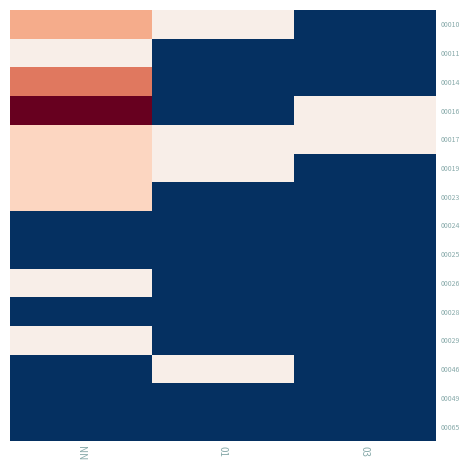

Reading left to right, list all the values displayed in this chart.

00010: NN=3	01=1	03=0
00011: NN=1	01=0	03=0
00014: NN=4	01=0	03=0
00016: NN=7	01=0	03=1
00017: NN=2	01=1	03=1
00019: NN=2	01=1	03=0
00023: NN=2	01=0	03=0
00024: NN=0	01=0	03=0
00025: NN=0	01=0	03=0
00026: NN=1	01=0	03=0
00028: NN=0	01=0	03=0
00029: NN=1	01=0	03=0
00046: NN=0	01=1	03=0
00049: NN=0	01=0	03=0
00065: NN=0	01=0	03=0